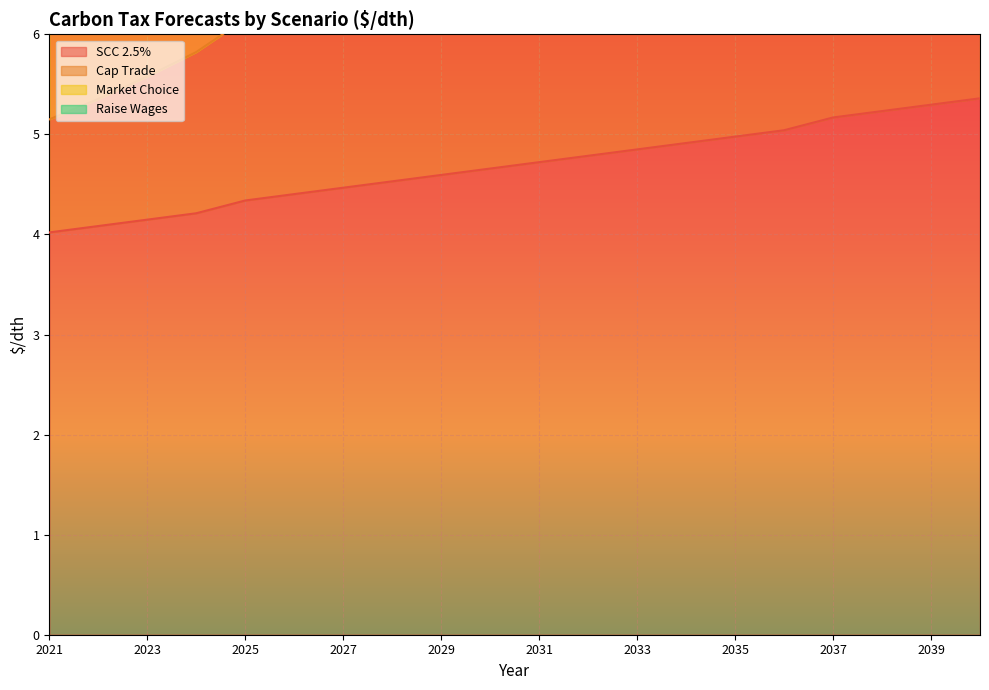

Which series has the widest spread of values?

Cap Trade